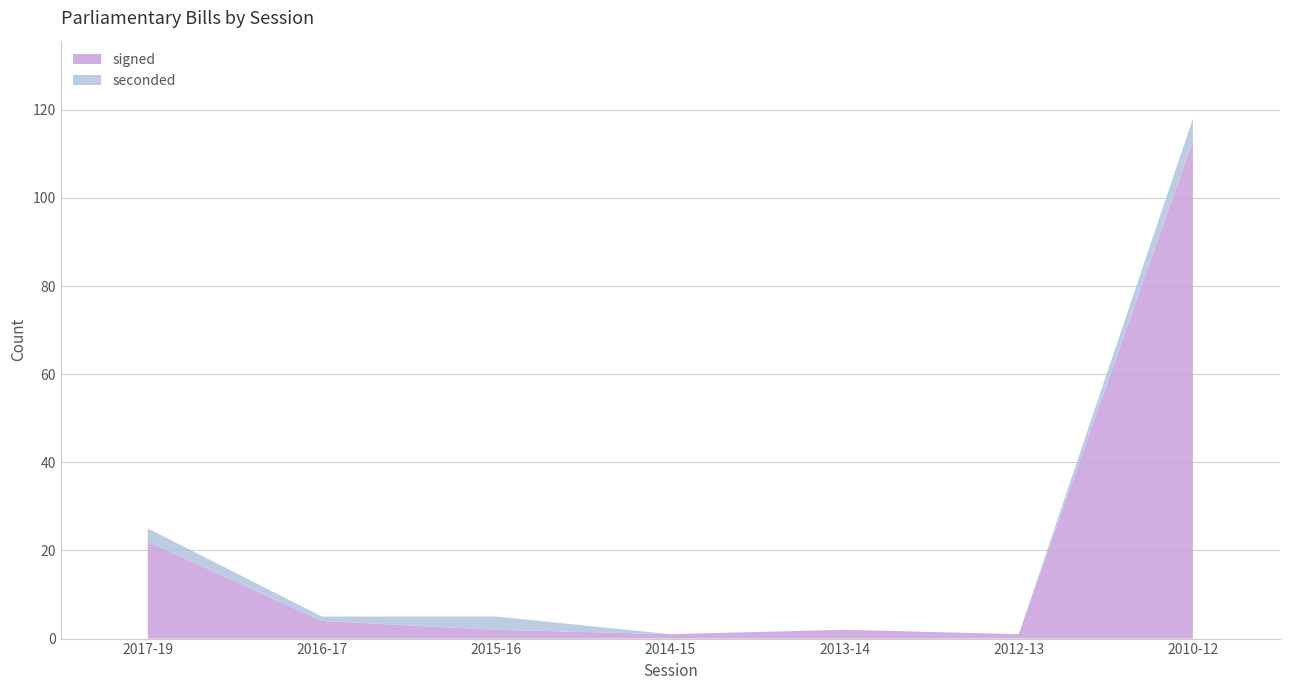

Reading left to right, transcribe all the data shown in this chart.

signed: 2017-19=22	2016-17=4	2015-16=2	2014-15=1	2013-14=2	2012-13=1	2010-12=113
seconded: 2017-19=3	2016-17=1	2015-16=3	2014-15=0	2013-14=0	2012-13=0	2010-12=5